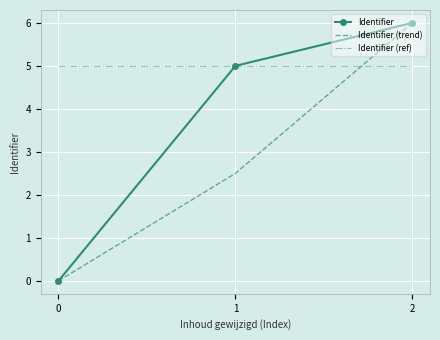

Rank the series by their average value, from lowest to highest.

Identifier (trend), Identifier, Identifier (ref)